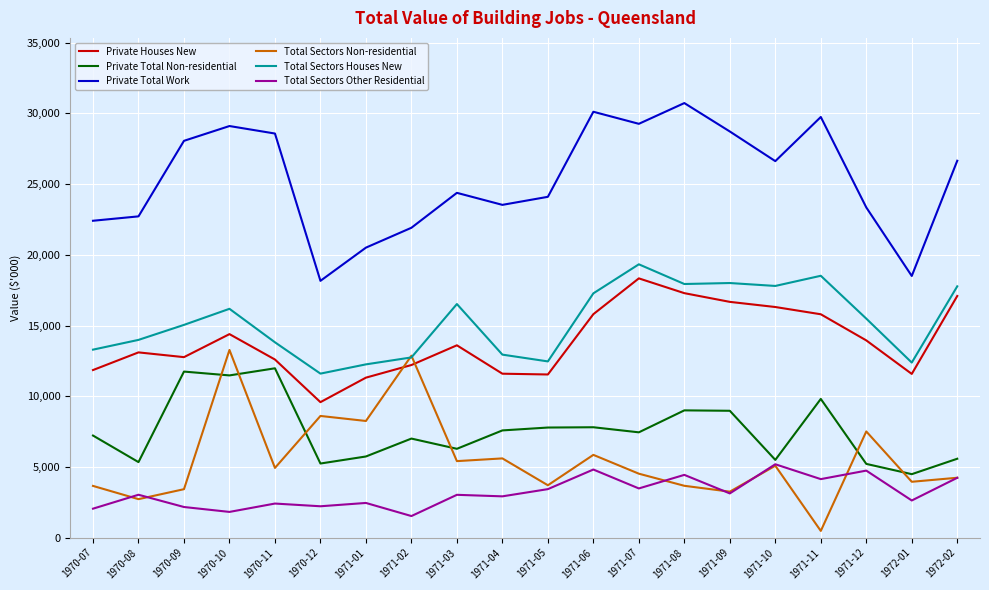

True or false: Private Total Work and Total Sectors Non-residential intersect in this chart.

False